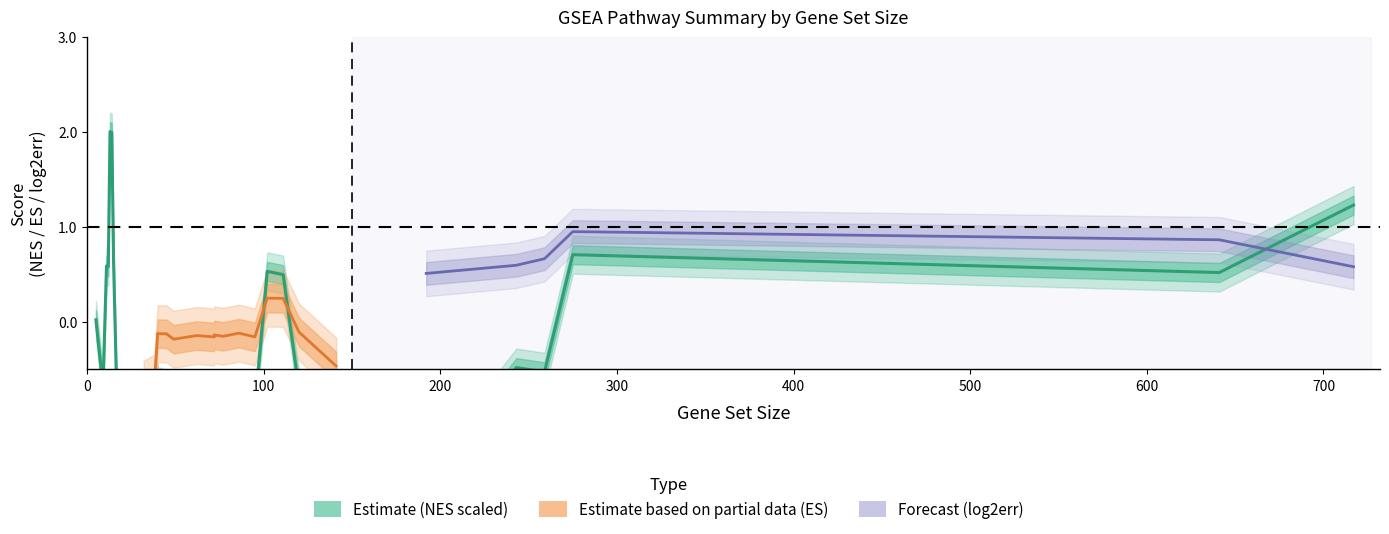

What is the value of the NES point at the 15th from the left?

-1.9